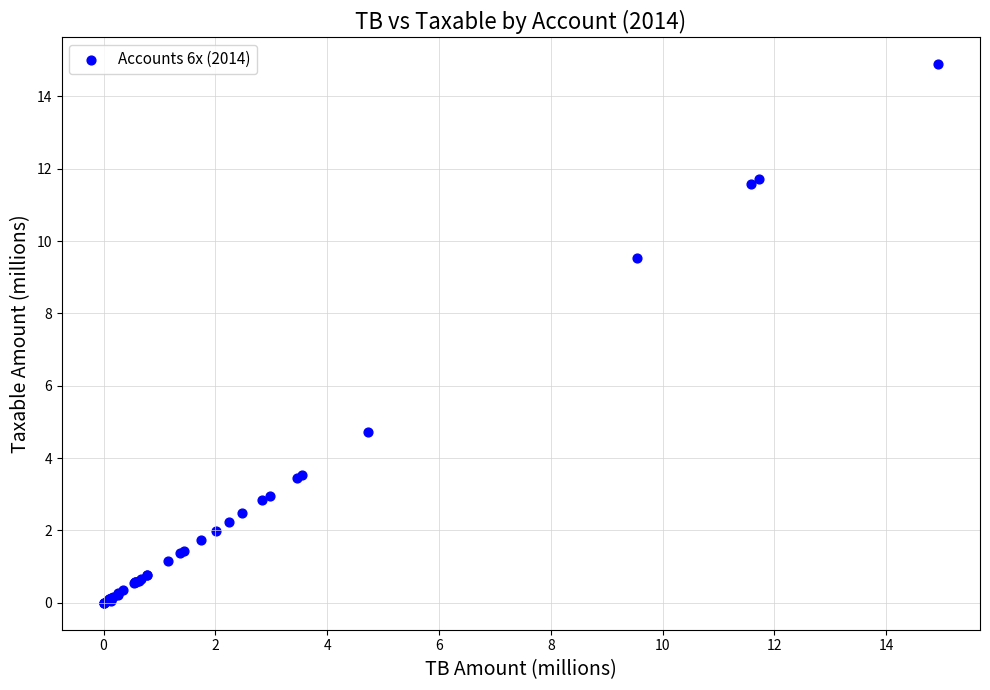

What Y value in the scatter plot is closest to 7?

4.7